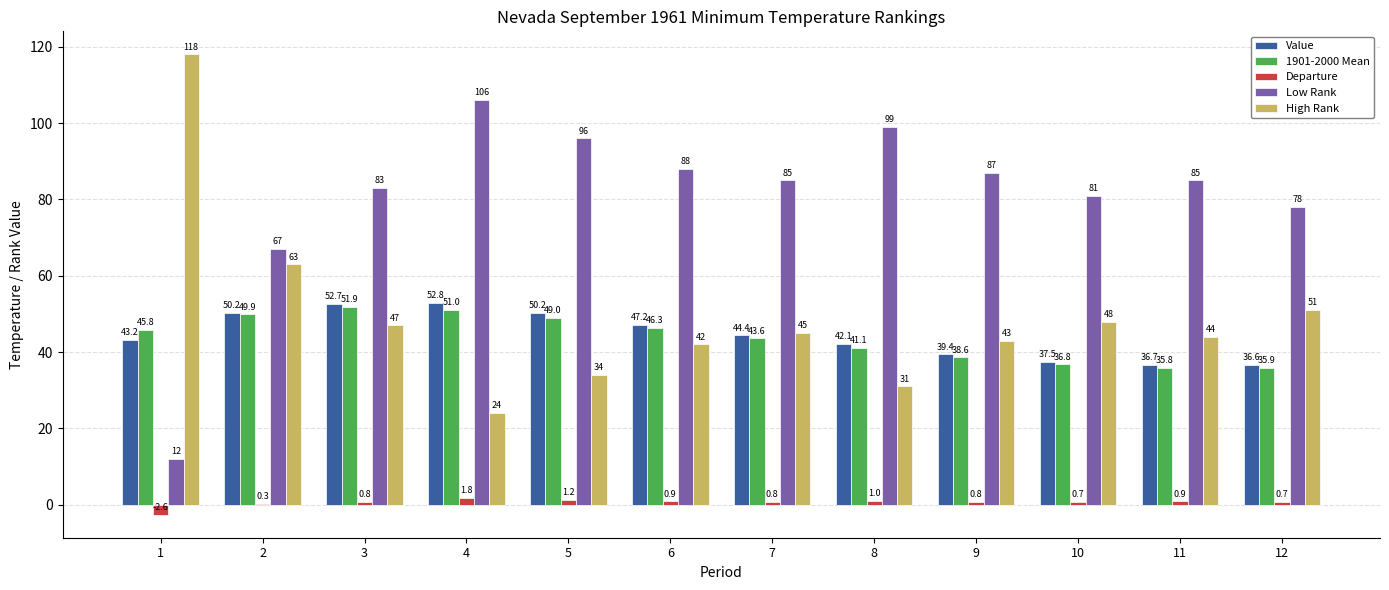

Is it true that High Rank equals 42.0 at 6?

True